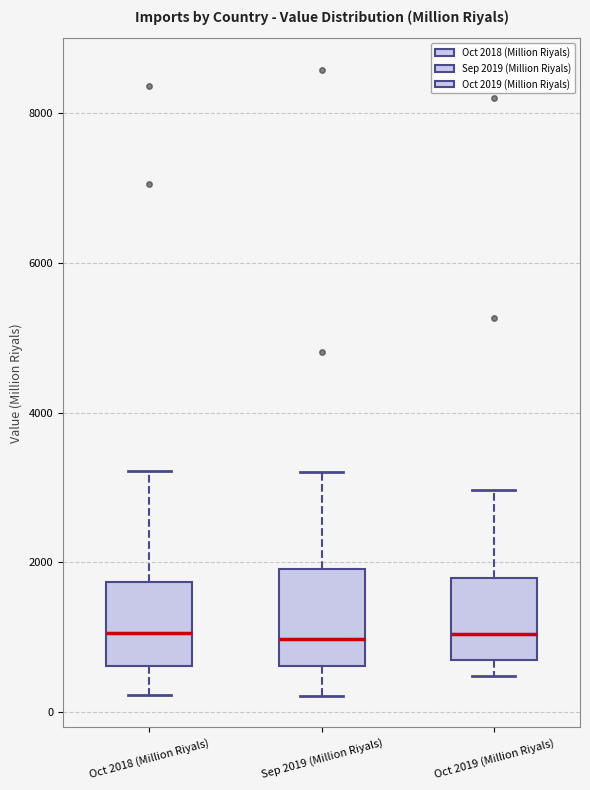

Reading left to right, transcribe this box plot: for each box, give where its median line is, the range the box spans, and where its two whiskers end, as read against the y-axis. The values are not printed on the chart, so give them approximately, as read against the axis.

Oct 2018 (Million Riyals): median 1000, box 600 to 1800, whiskers 200 to 3200
Sep 2019 (Million Riyals): median 1000, box 600 to 2000, whiskers 200 to 3200
Oct 2019 (Million Riyals): median 1000, box 800 to 1800, whiskers 400 to 3000